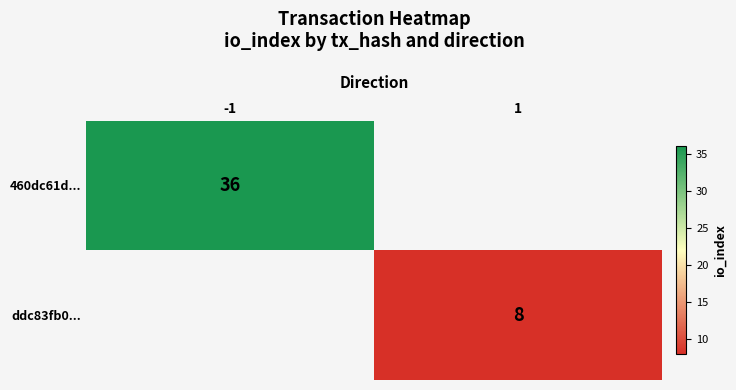

True or false: ddc83fb0... has a value of 13 at 1.

False